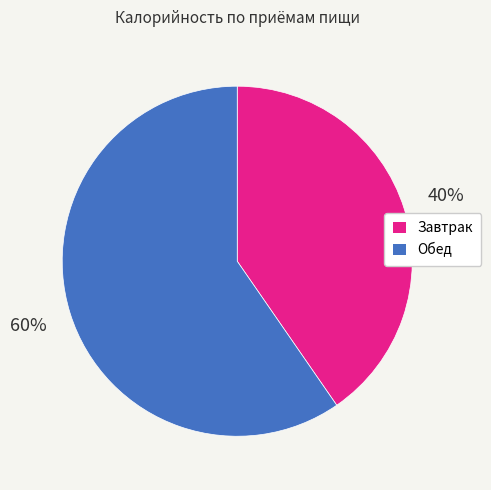

How many segments does this pie chart have?

2